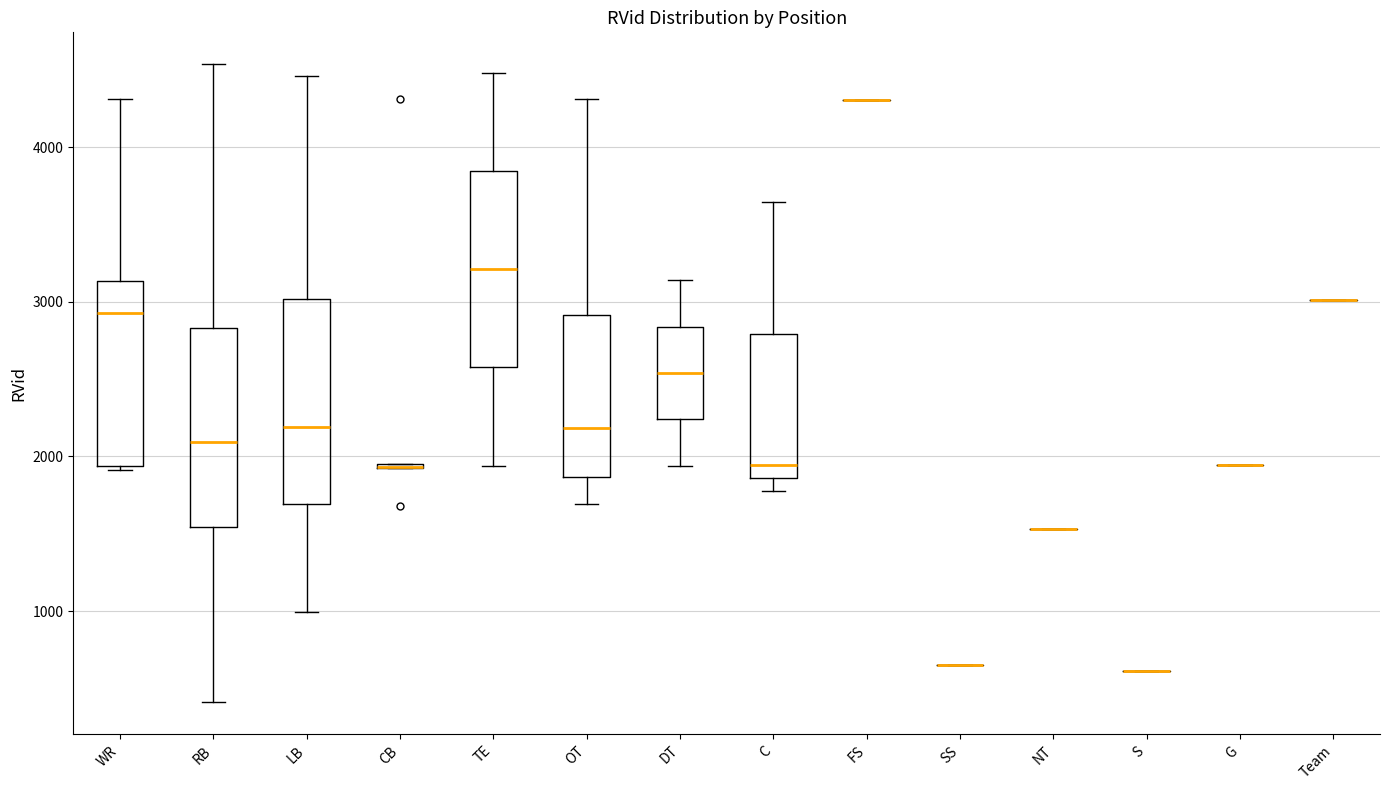

Where is the upper edge of the box for TE on the y-axis? The values are not printed on the chart, so give them approximately, as read against the axis.

3800